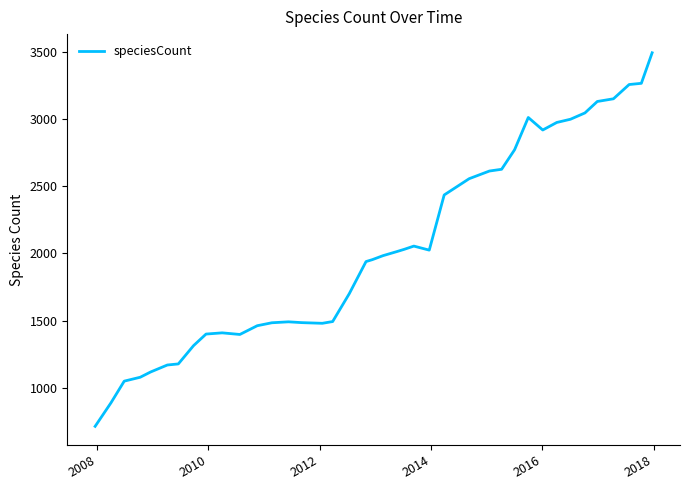

What is the difference between the maximum and minimum values?

2777